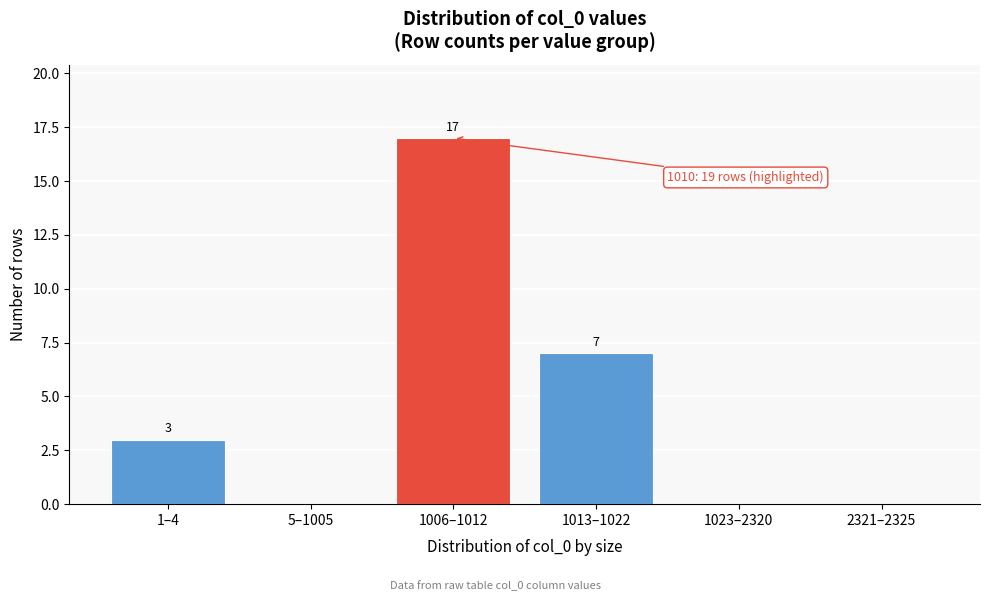

Reading left to right, transcribe all the data shown in this chart.

1–4=3	5–1005=0	1006–1012=17	1013–1022=7	1023–2320=0	2321–2325=0